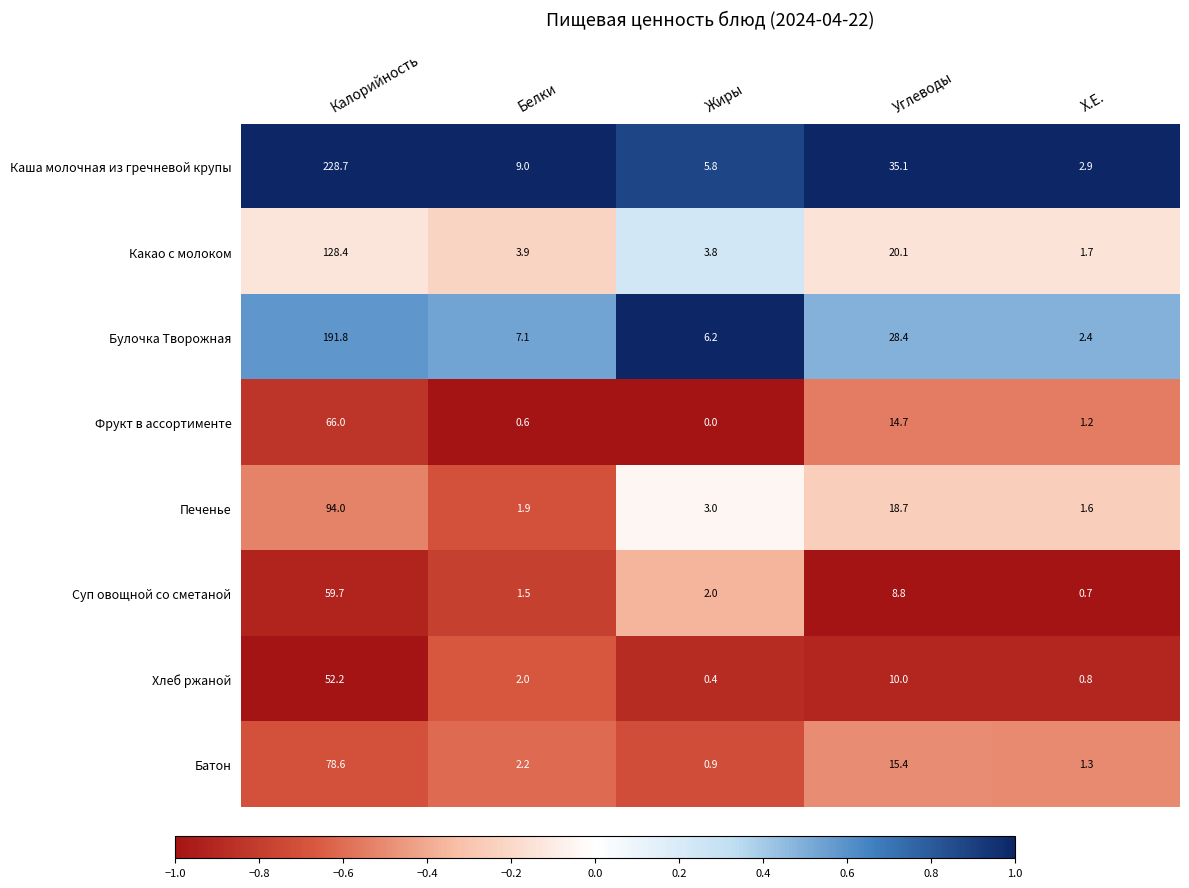

True or false: Каша молочная из гречневой крупы has a value of 1.9 at Белки.

False